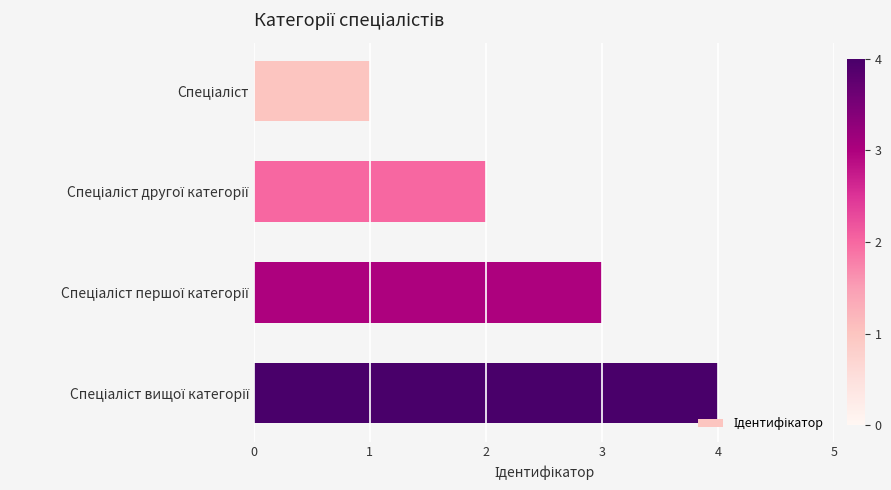

What is the maximum value shown in the chart?

4